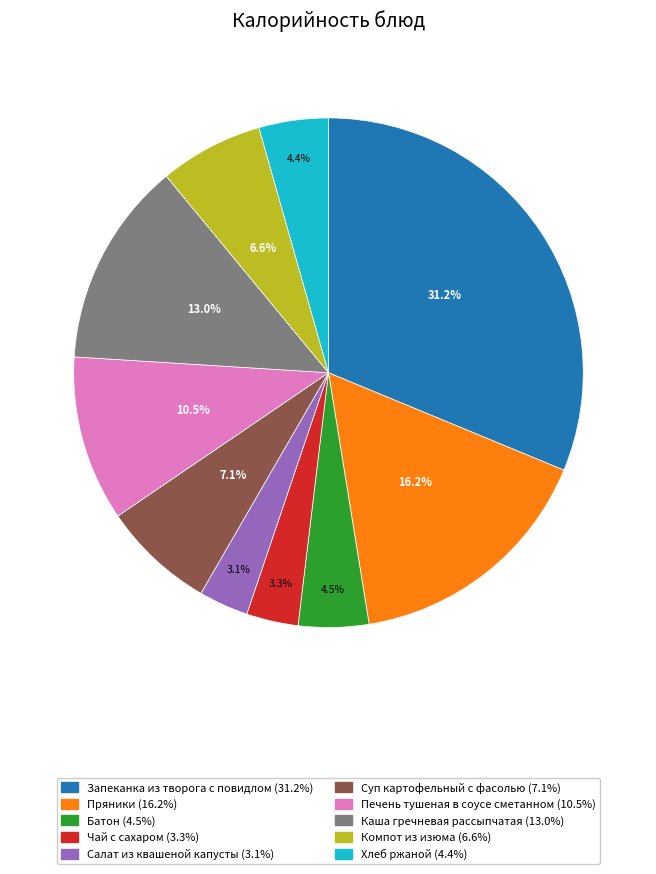

Does Батон account for over 50% of the chart?

No